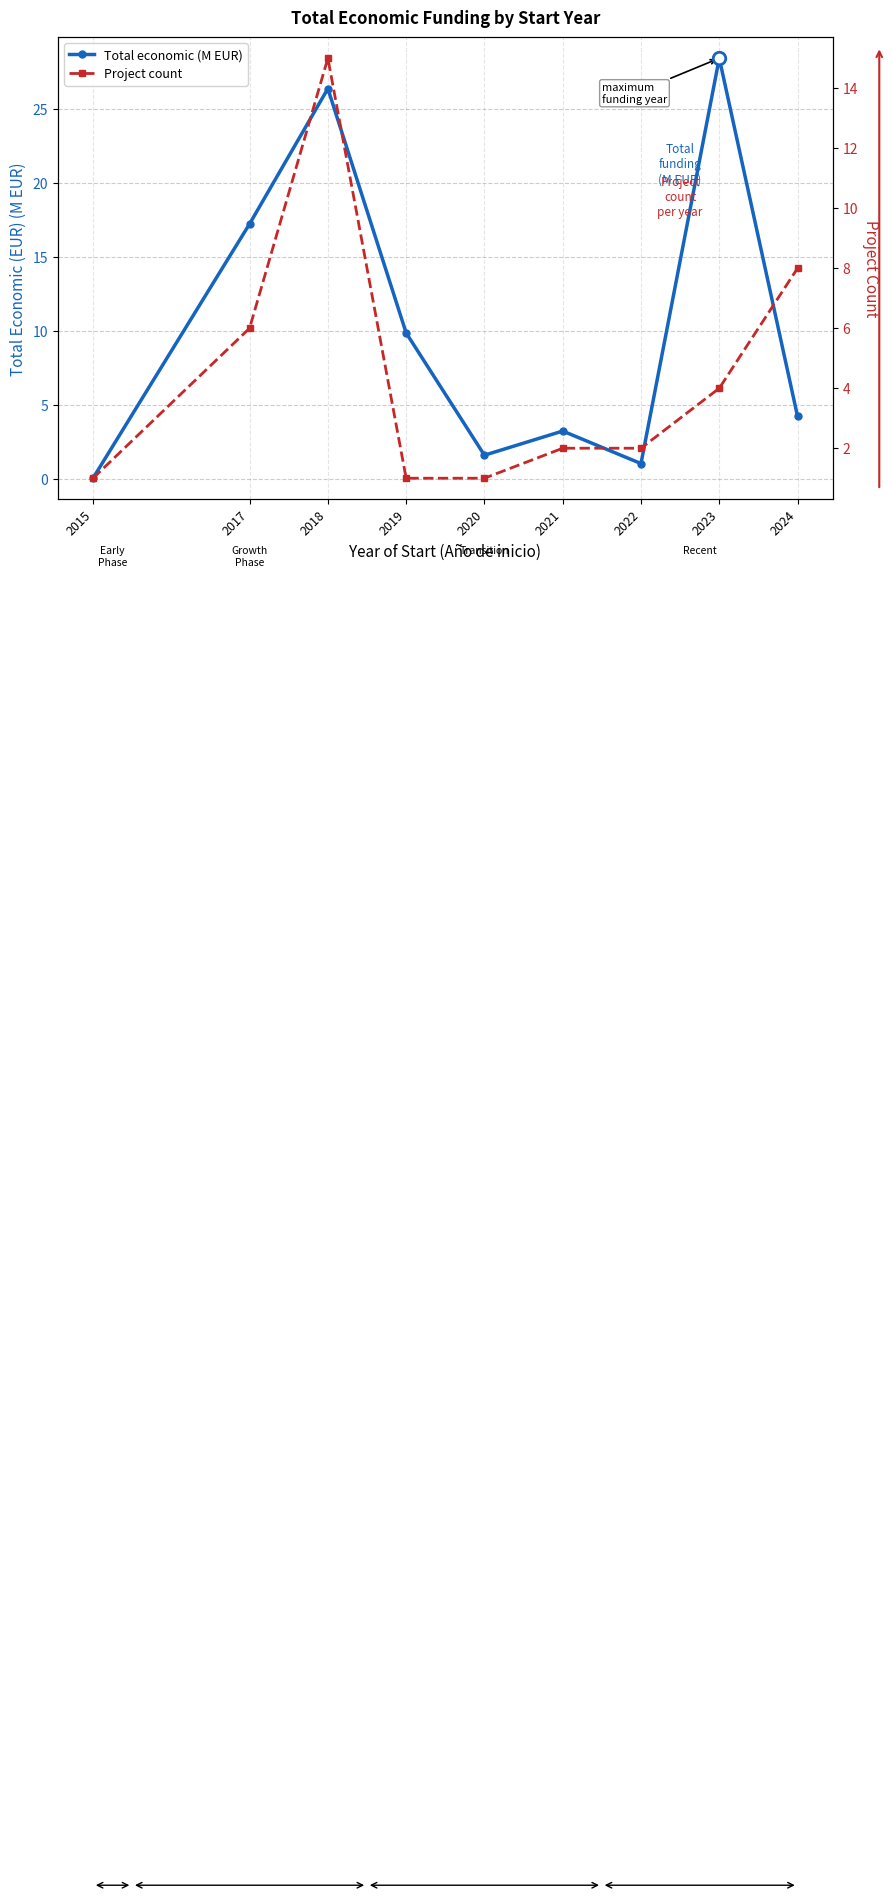

At which category is the sum across all series the highest?

2018